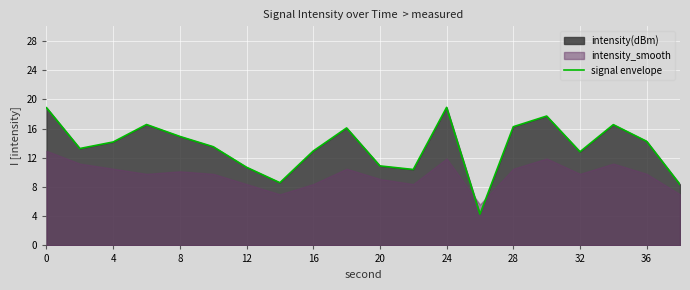

What is the highest value of the signal envelope series?

18.9